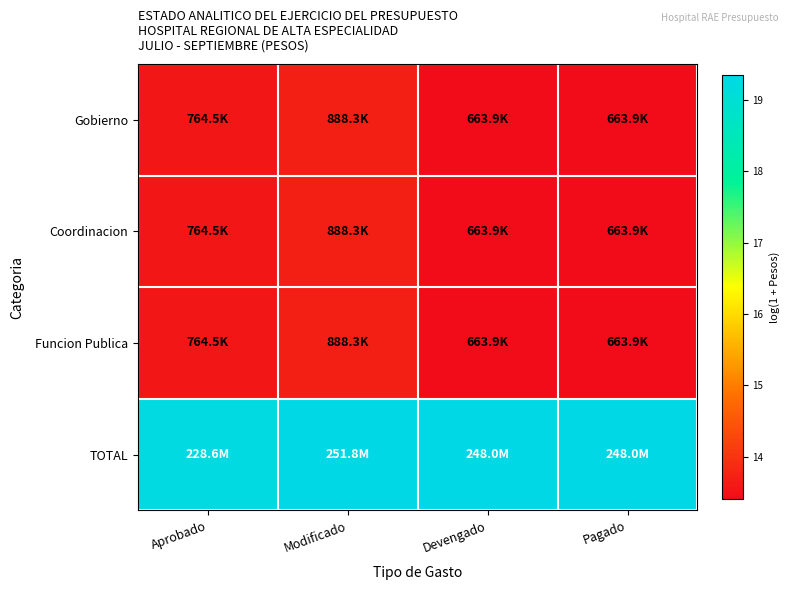

Reading left to right, extract all data points from this chart.

Gobierno: Aprobado=13.5	Modificado=13.7	Devengado=13.4	Pagado=13.4
Coordinacion: Aprobado=13.5	Modificado=13.7	Devengado=13.4	Pagado=13.4
Funcion Publica: Aprobado=13.5	Modificado=13.7	Devengado=13.4	Pagado=13.4
TOTAL: Aprobado=19.2	Modificado=19.3	Devengado=19.3	Pagado=19.3